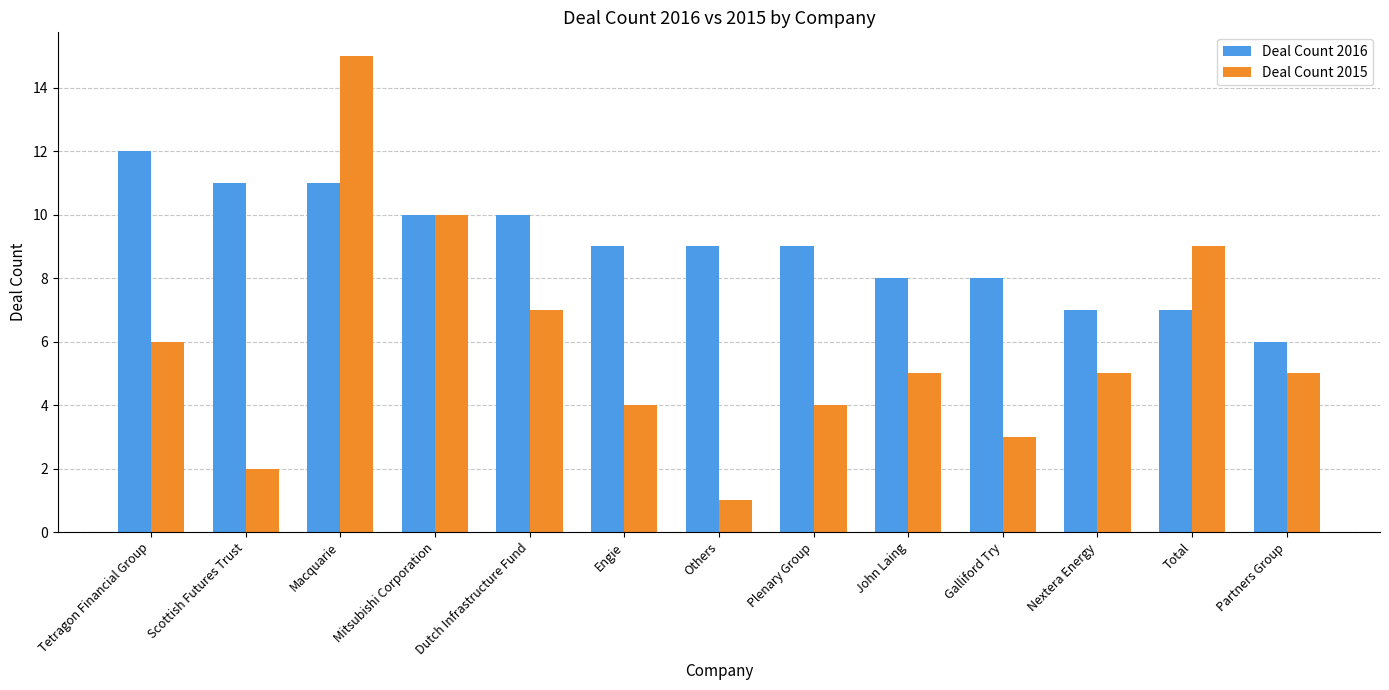

List the series in order of their overall mean, lowest first.

Deal Count 2015, Deal Count 2016